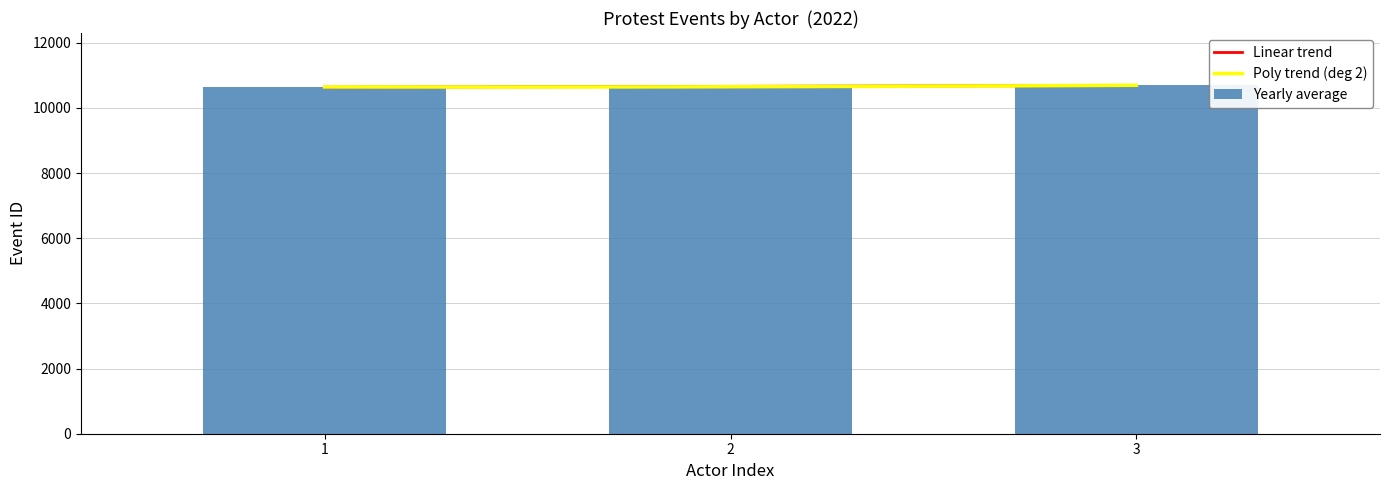

What is the average value of the Yearly average series?

10659